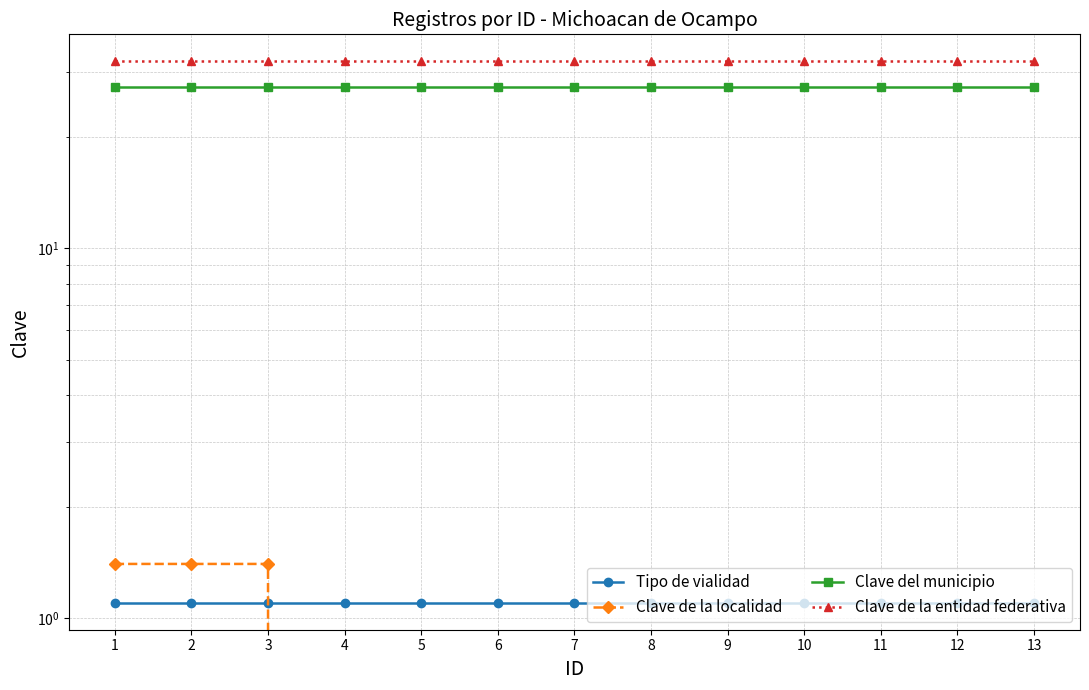

Reading left to right, transcribe all the data shown in this chart.

Tipo de vialidad: 1.1	1.1	1.1	1.1	1.1	1.1	1.1	1.1	1.1	1.1	1.1	1.1	1.1
Clave de la localidad: 1.4	1.4	1.4	0.0	0.0	0.0	0.0	0.0	0.0	0.0	0.0	0.0	0.0
Clave del municipio: 27.2	27.2	27.2	27.2	27.2	27.2	27.2	27.2	27.2	27.2	27.2	27.2	27.2
Clave de la entidad federativa: 32.0	32.0	32.0	32.0	32.0	32.0	32.0	32.0	32.0	32.0	32.0	32.0	32.0